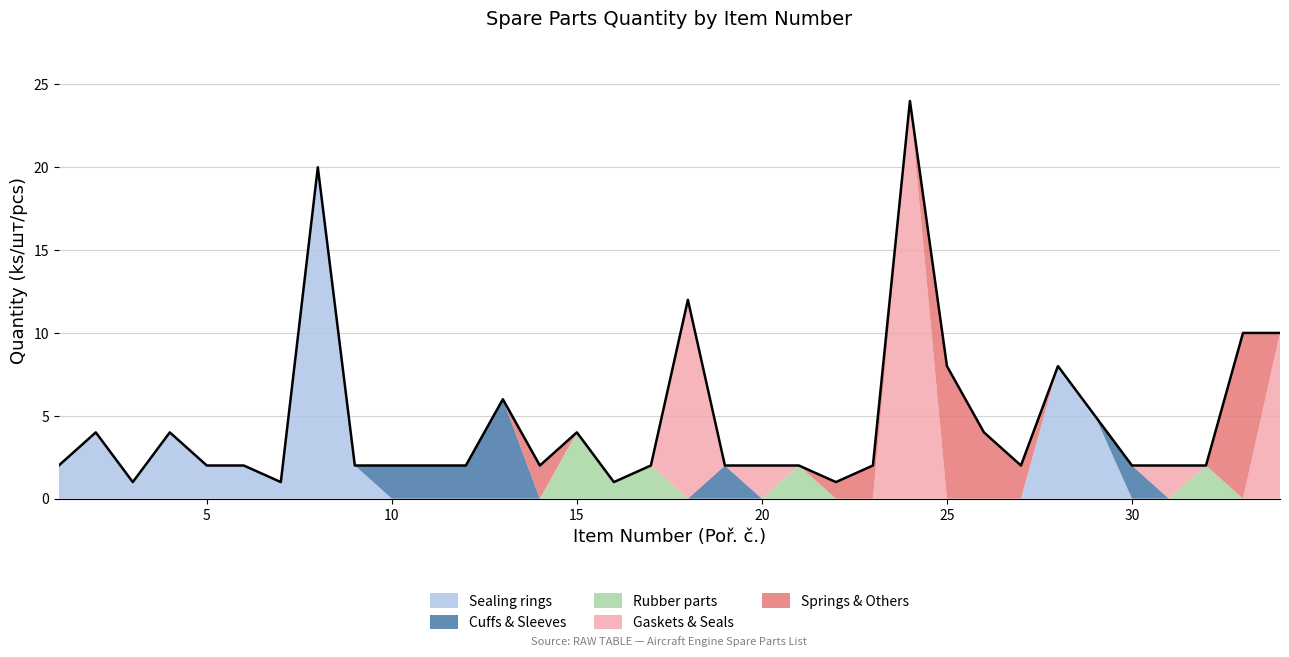

The Cuffs & Sleeves series shows 0 at 15. True or false?

True